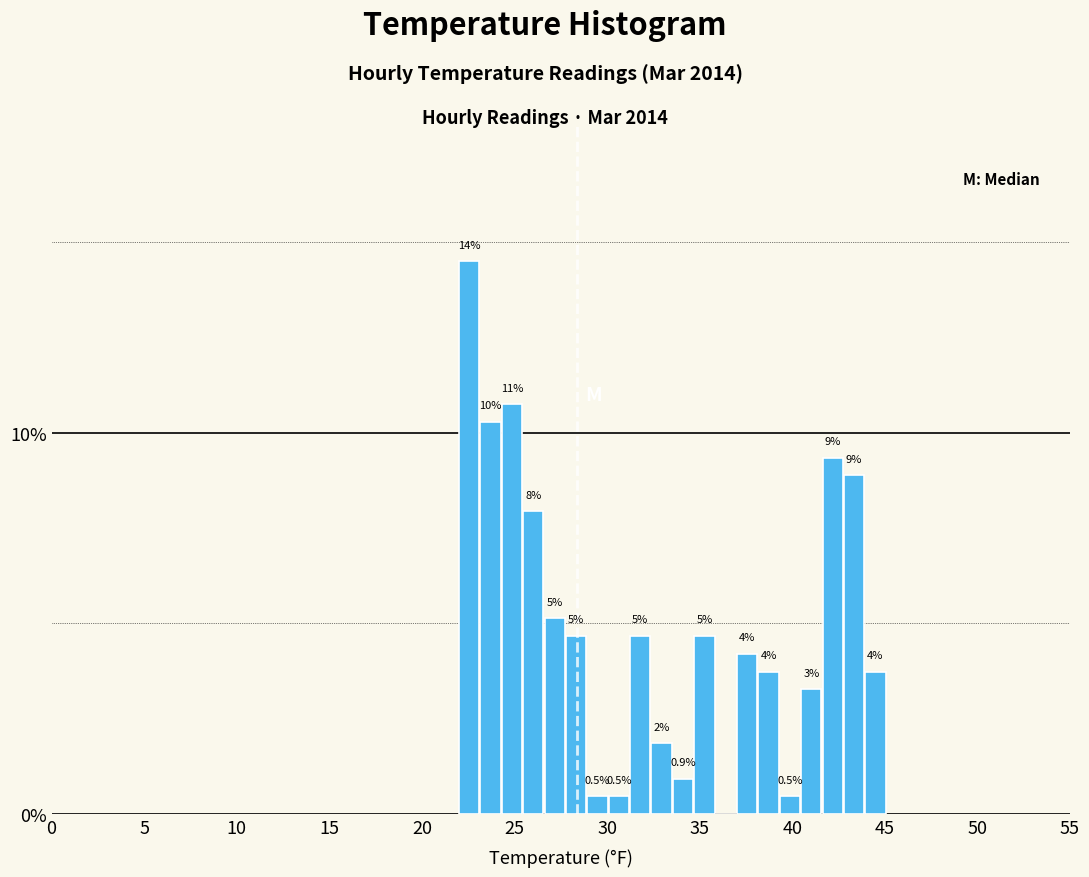

Around what value on the x-axis is the tallest bar? Give the approximate position of its centre, as read against the axis.

22.5